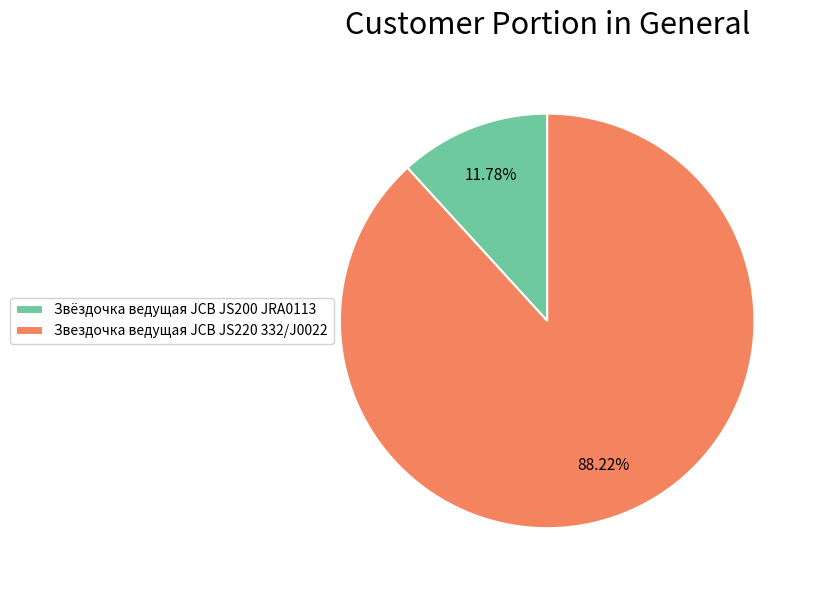

What is the total percentage of Звёздочка ведущая JCB JS200 JRA0113 and Звездочка ведущая JCB JS220 332/J0022?

100.0%